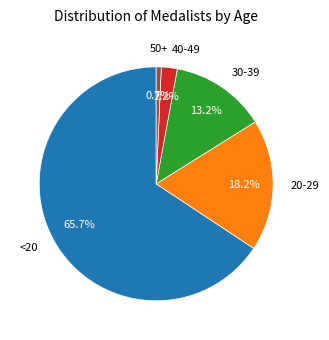

Is there a majority slice in this chart?

Yes